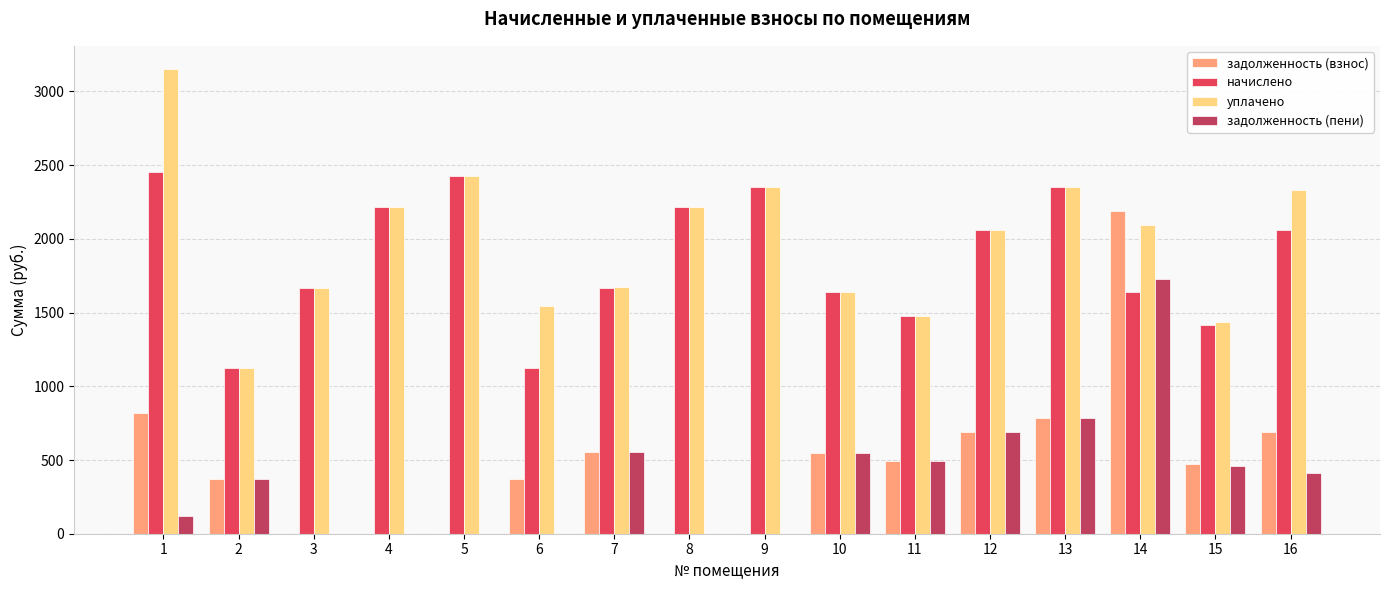

Where does the задолженность (взнос) series first go above 492?

1